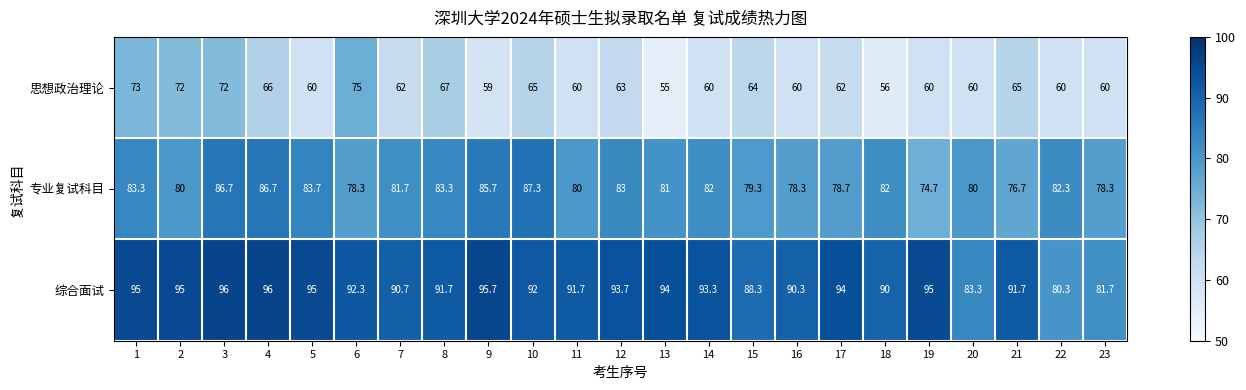

At how many categories does at least one series exceed 72?

23